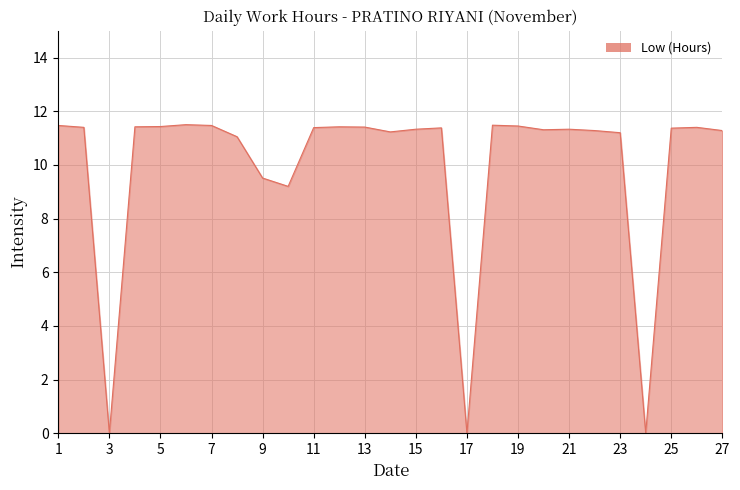

What is the greatest value displayed?

11.5